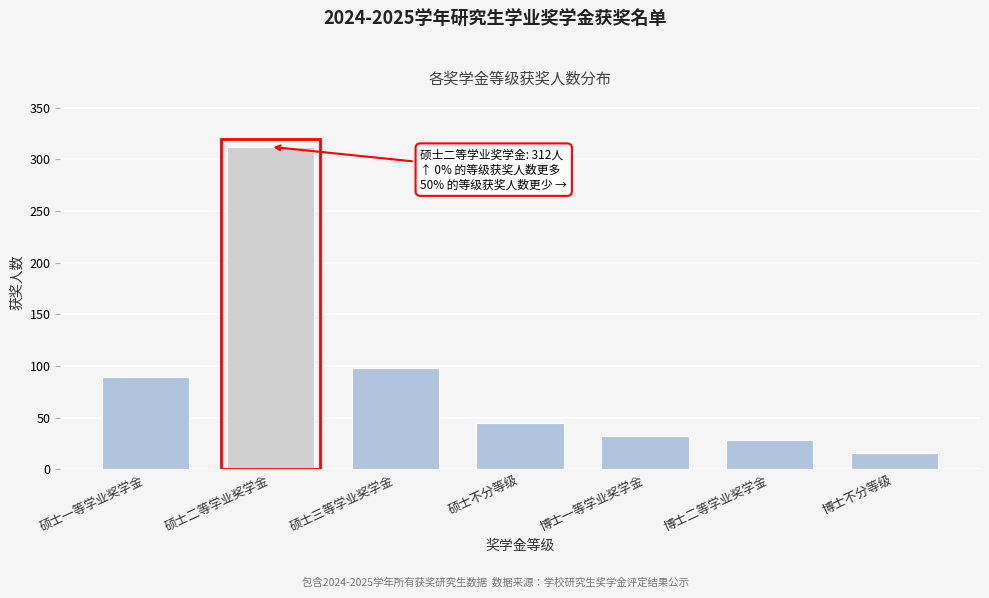

Reading right to left, transcribe all the data shown in this chart.

16	28	32	45	98	312	89